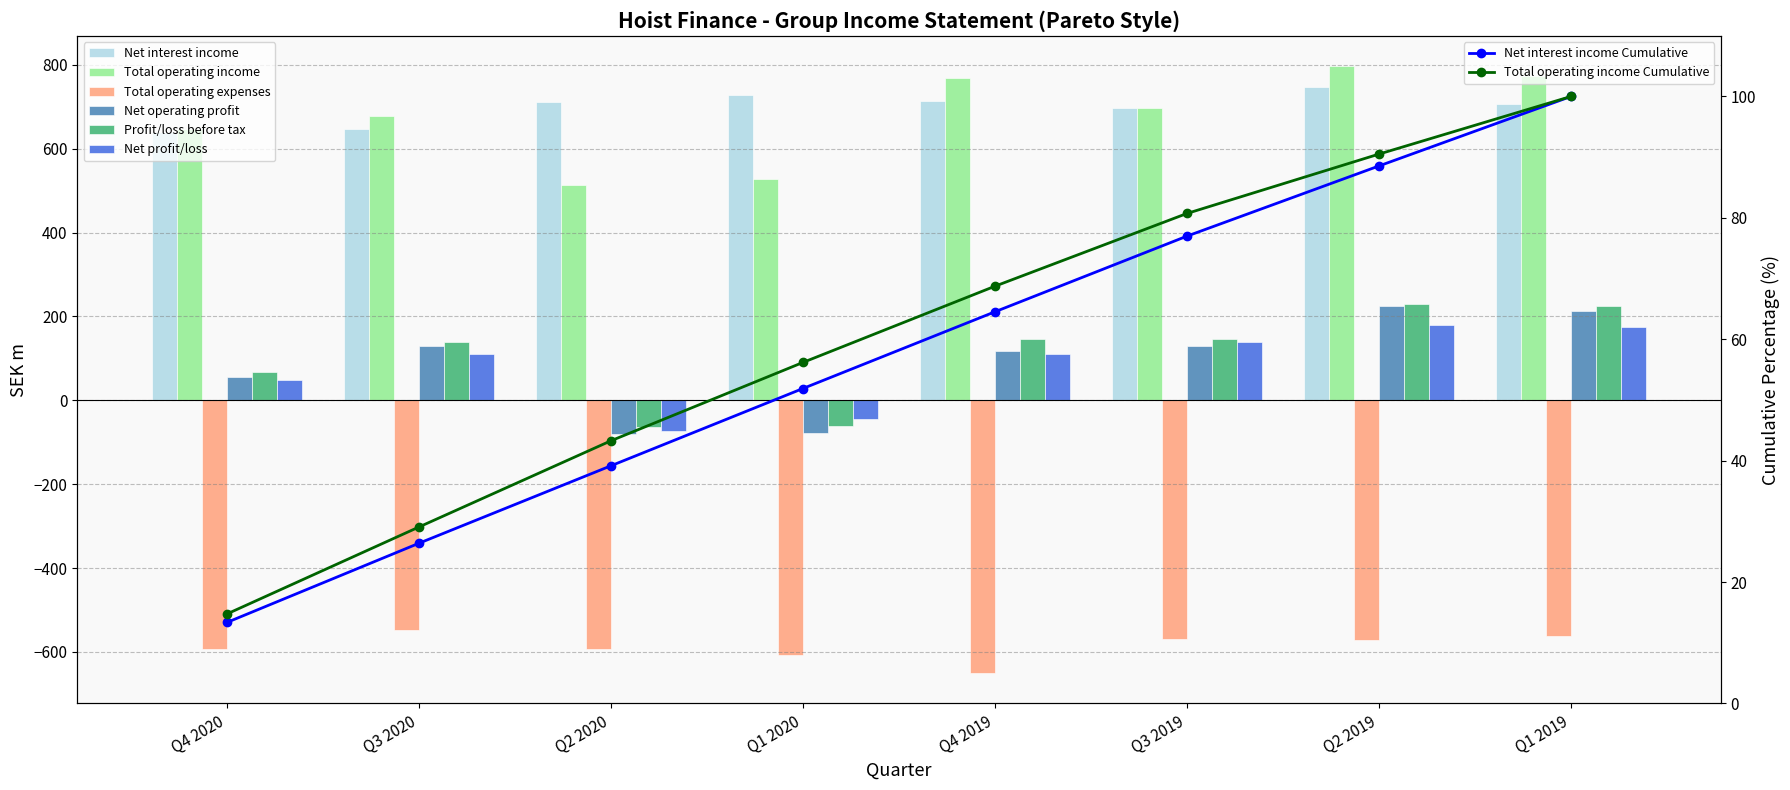

Which series has the largest range (max minus min)?

Net operating profit